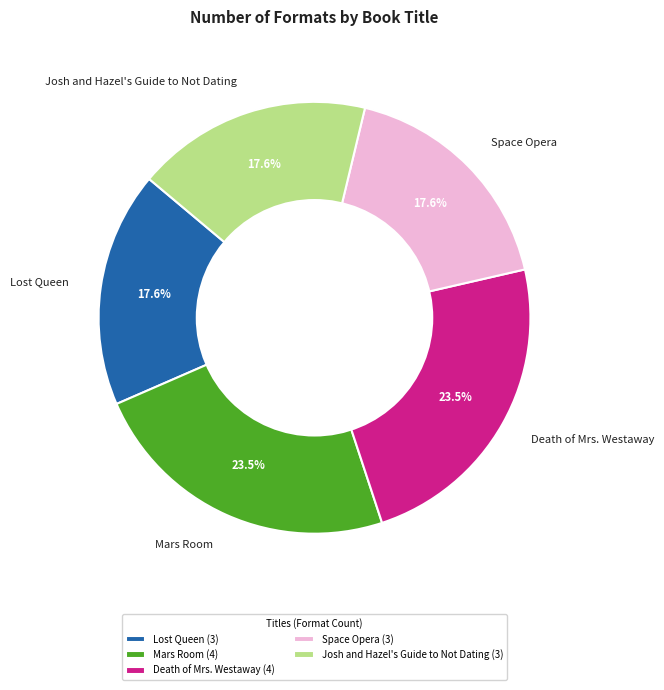

Is there a majority slice in this chart?

No